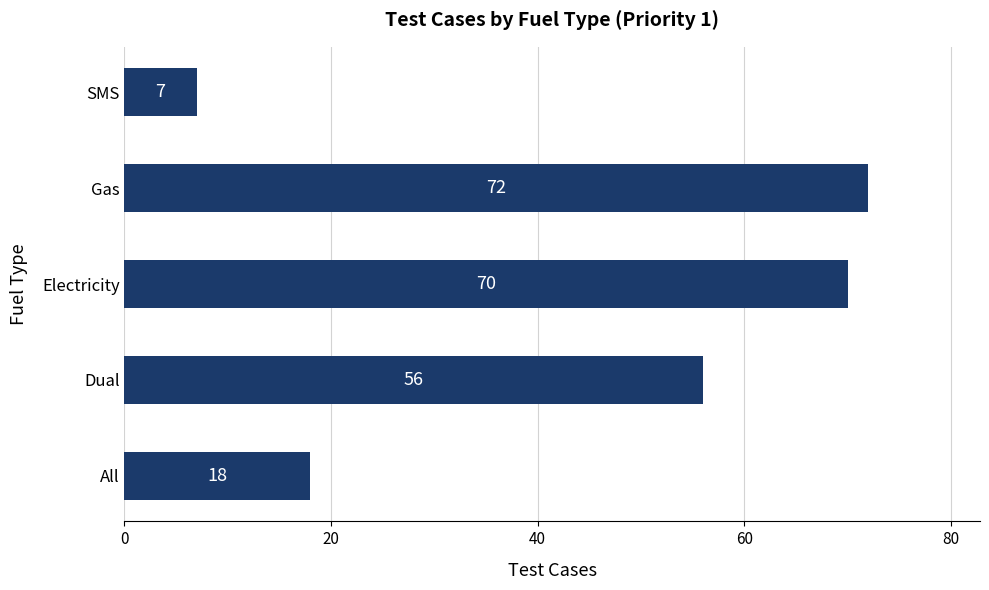

Where is the data nearest to the value 39?

Dual